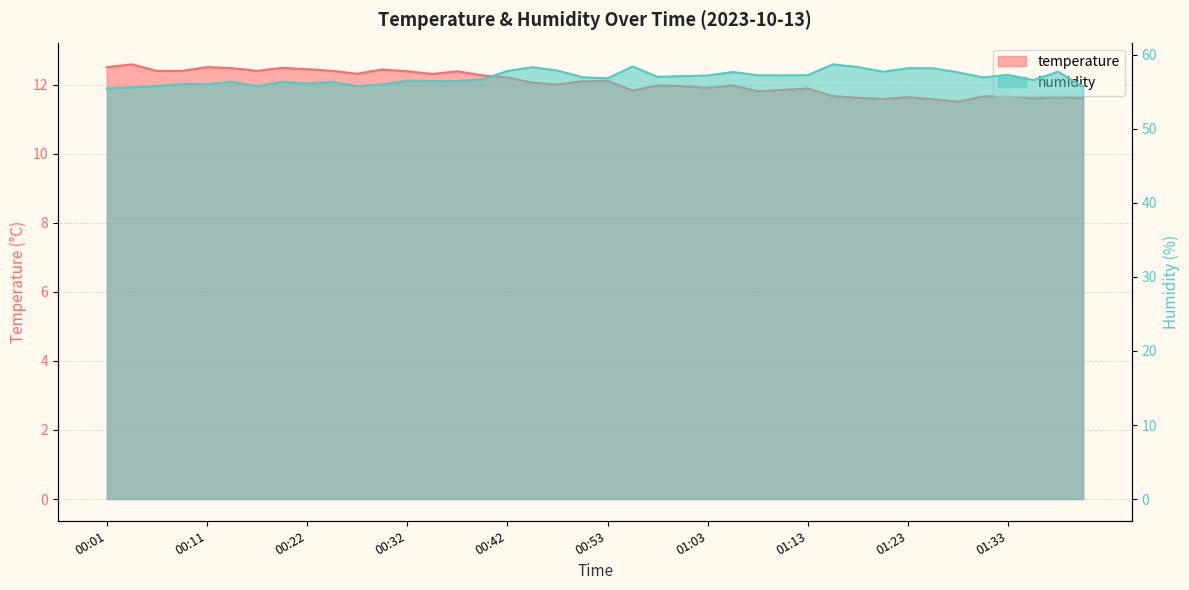

Where is temperature nearest to the value 12?

00:48